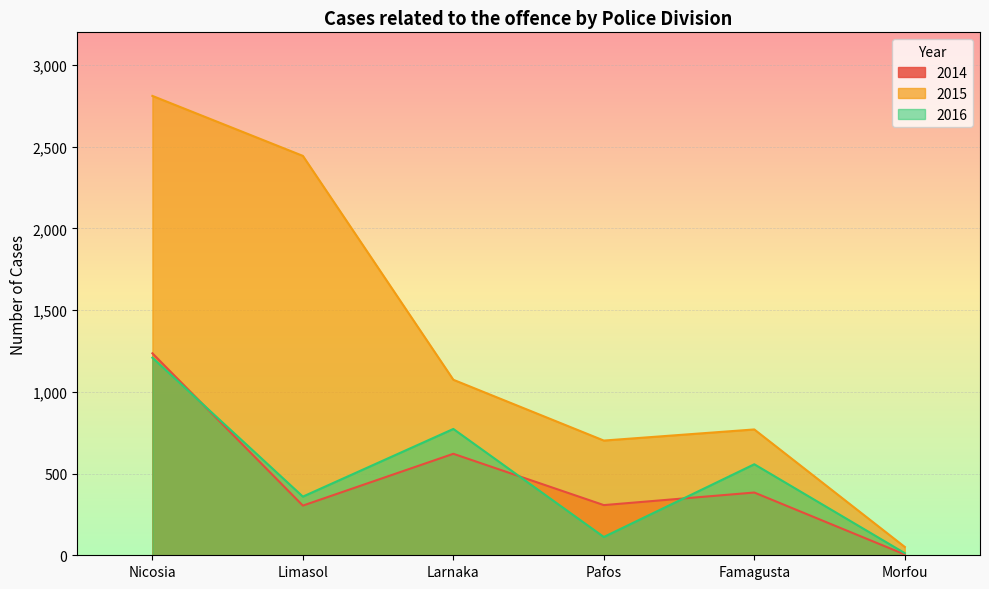

How many series are shown in this chart?

3